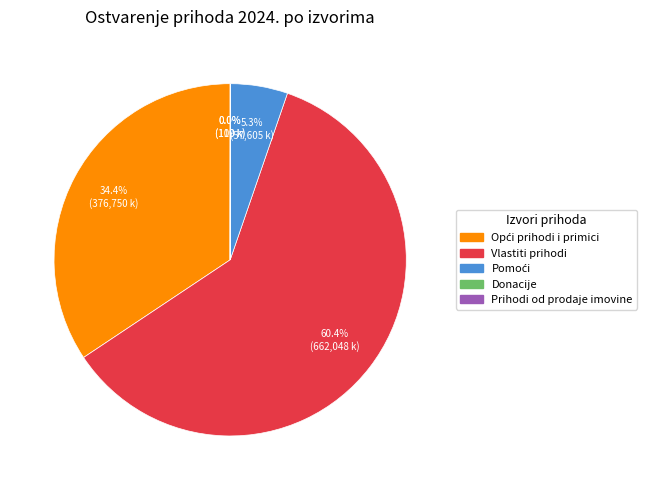

Which category accounts for the majority?

Vlastiti prihodi